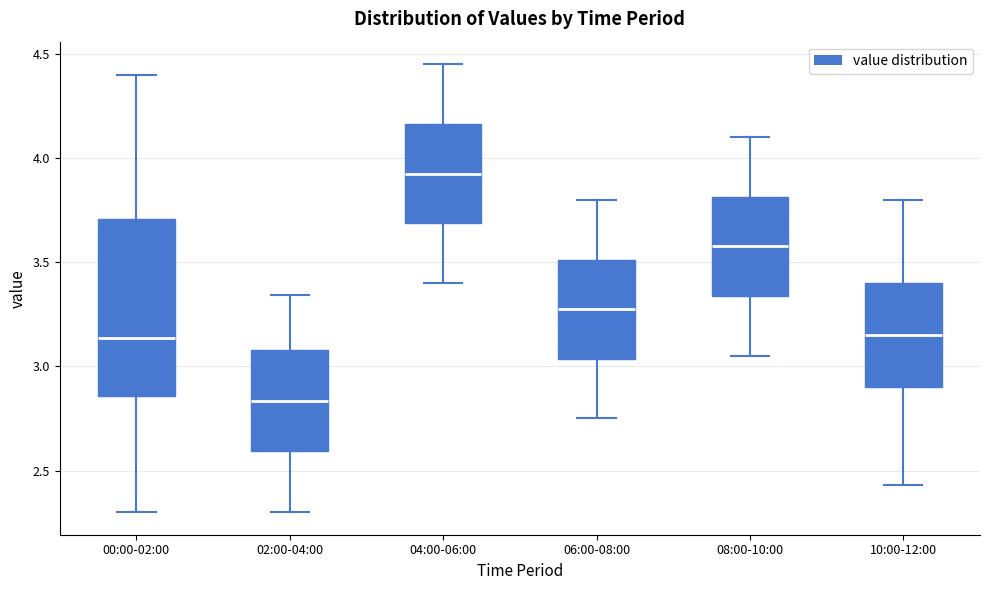

Reading left to right, transcribe this box plot: for each box, give where its median line is, the range the box spans, and where its two whiskers end, as read against the y-axis. The values are not printed on the chart, so give them approximately, as read against the axis.

00:00-02:00: median 3.15, box 2.85 to 3.70, whiskers 2.30 to 4.40
02:00-04:00: median 2.85, box 2.60 to 3.10, whiskers 2.30 to 3.35
04:00-06:00: median 3.95, box 3.70 to 4.15, whiskers 3.40 to 4.45
06:00-08:00: median 3.30, box 3.05 to 3.50, whiskers 2.75 to 3.80
08:00-10:00: median 3.60, box 3.35 to 3.80, whiskers 3.05 to 4.10
10:00-12:00: median 3.15, box 2.90 to 3.40, whiskers 2.45 to 3.80